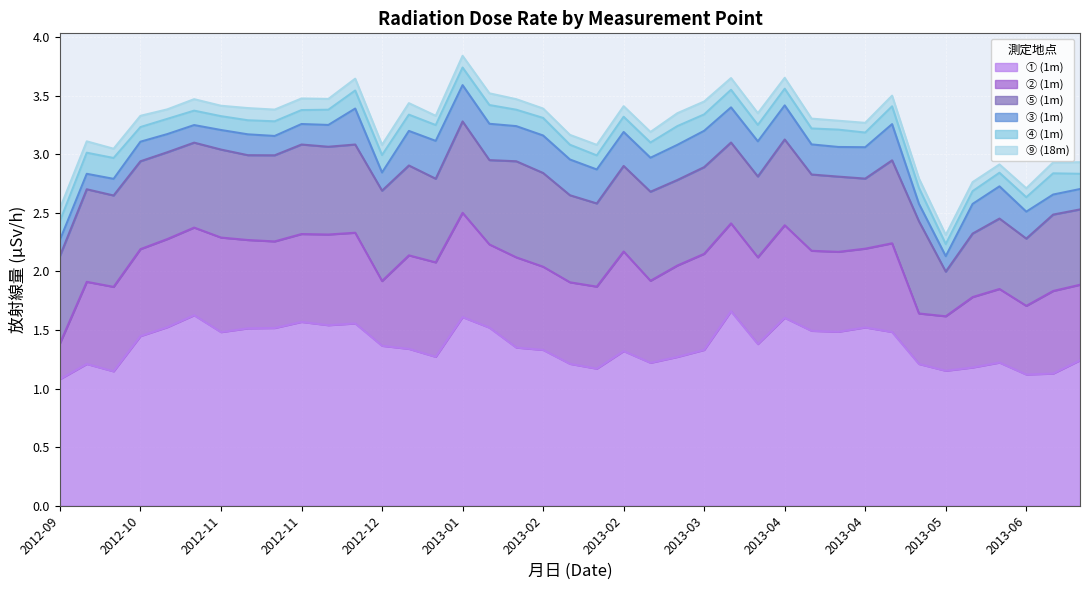

What is the highest value of the ⑨ (18m) series?

0.1